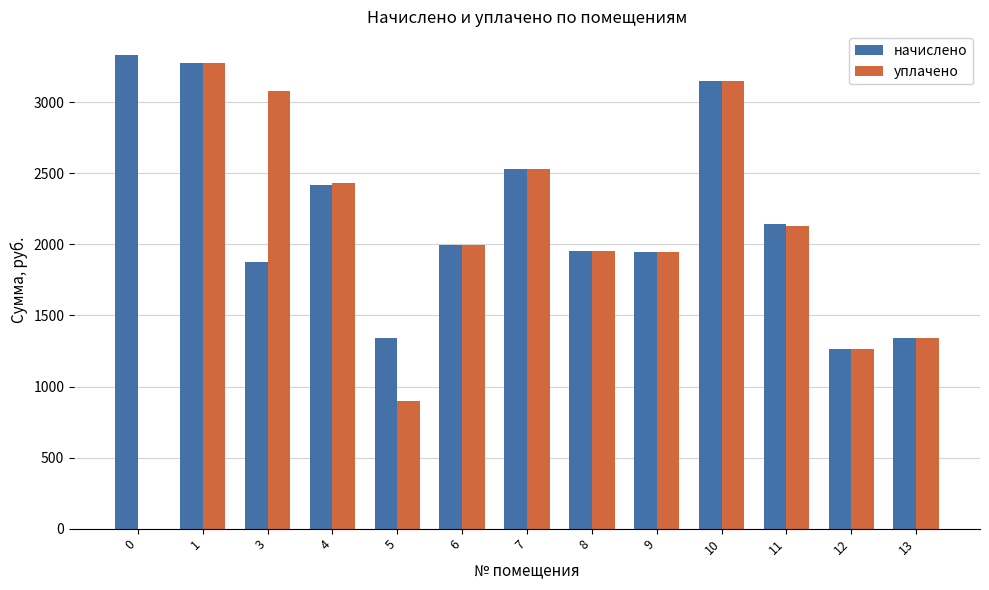

Which series has the largest total across all categories?

начислено